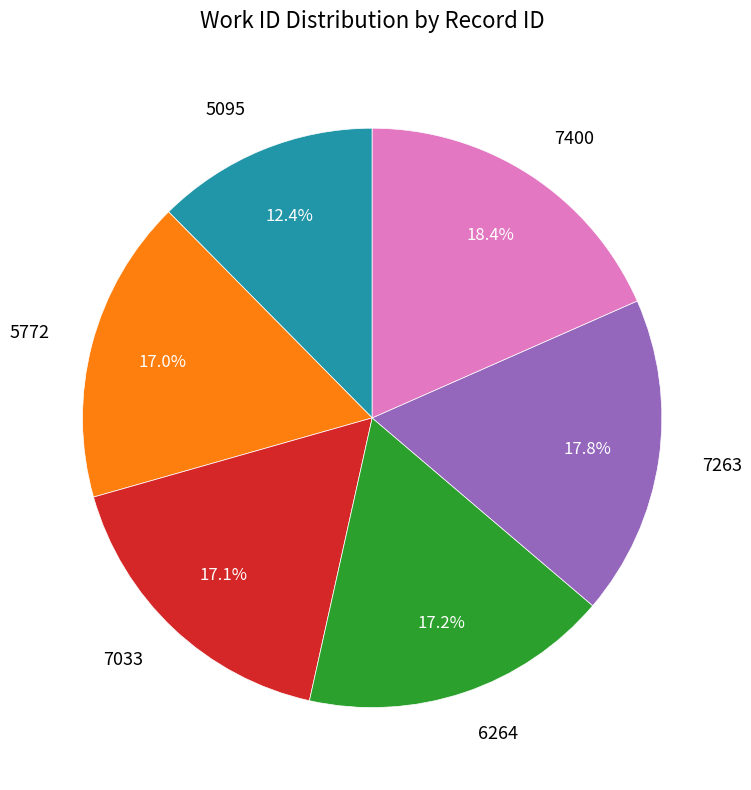

Is there any slice that represents more than half of the pie?

No